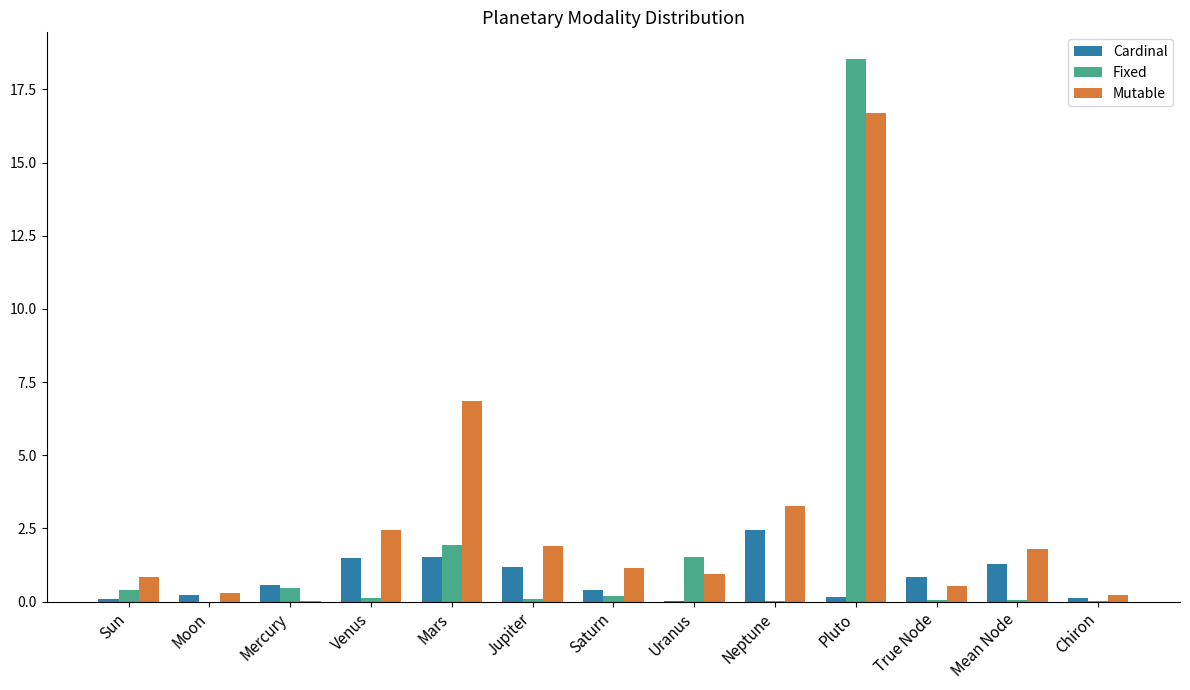

Which category has the highest value across all series?

Pluto